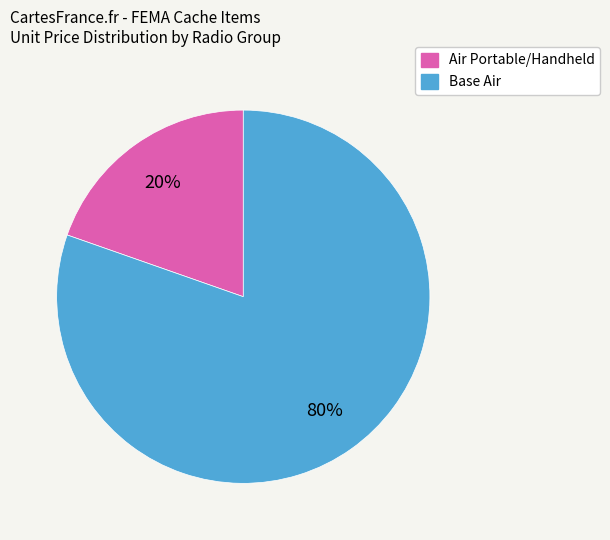

Which has a higher value, Base Air or Air Portable/Handheld?

Base Air